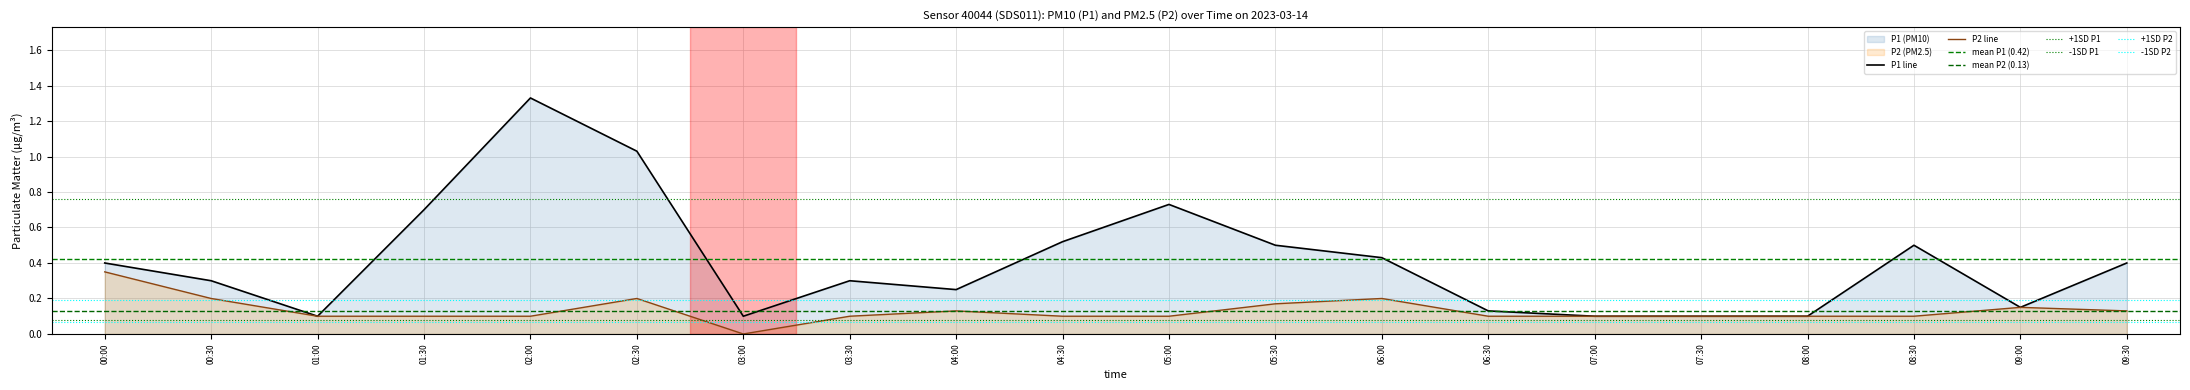

The value of P2 at 06:00 is 0.2. True or false?

True